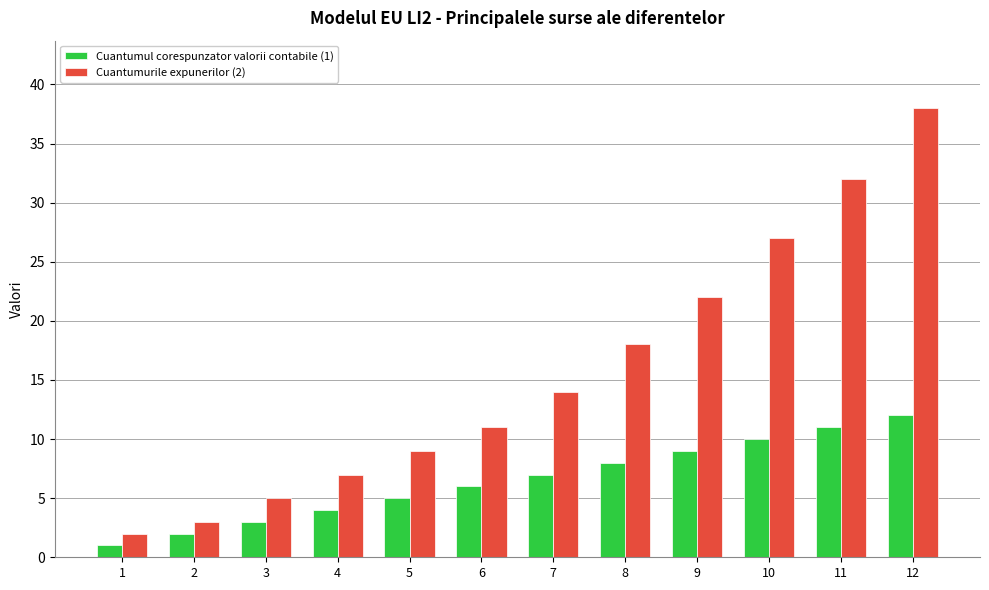

Reading left to right, what are all the values shown in this chart?

Cuantumul corespunzator valorii contabile (1): 1=1	2=2	3=3	4=4	5=5	6=6	7=7	8=8	9=9	10=10	11=11	12=12
Cuantumurile expunerilor (2): 1=2	2=3	3=5	4=7	5=9	6=11	7=14	8=18	9=22	10=27	11=32	12=38